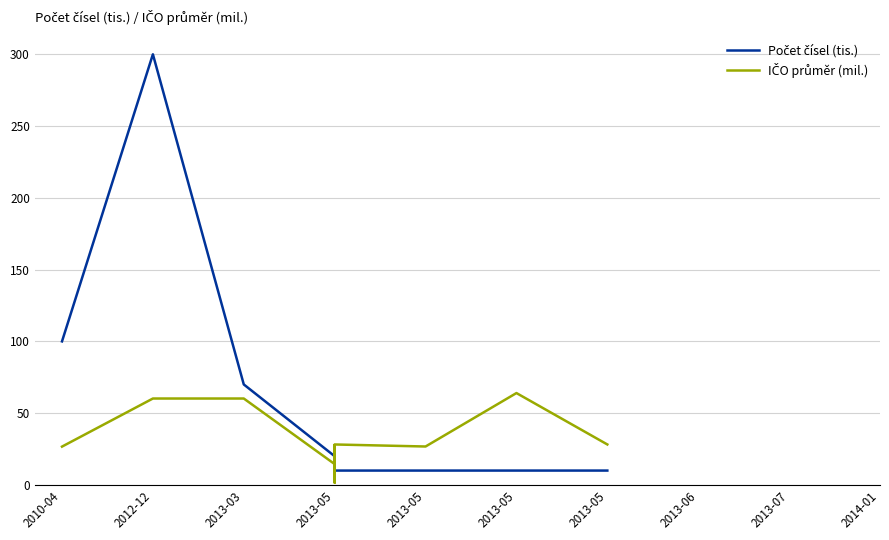

True or false: IČO průměr (mil.) and Počet čísel (tis.) intersect in this chart.

True